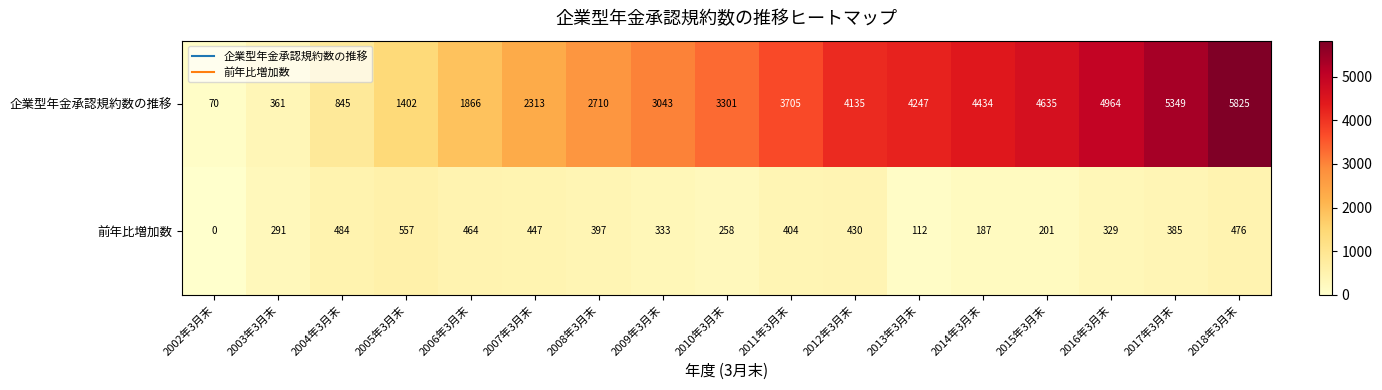

The 企業型年金承認規約数の推移 series shows 5713 at 2013年3月末. True or false?

False